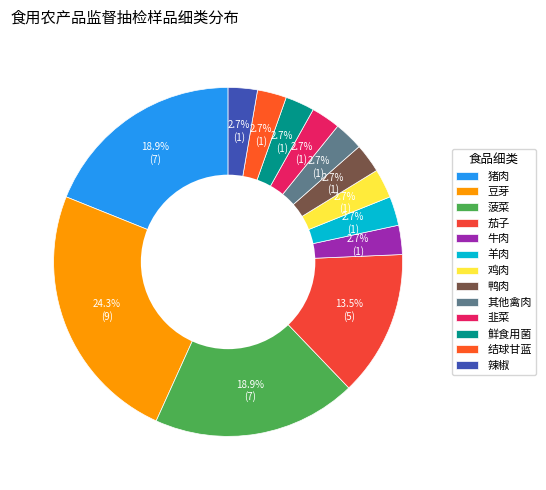

To the nearest percent, what is the average slice percentage?

8%